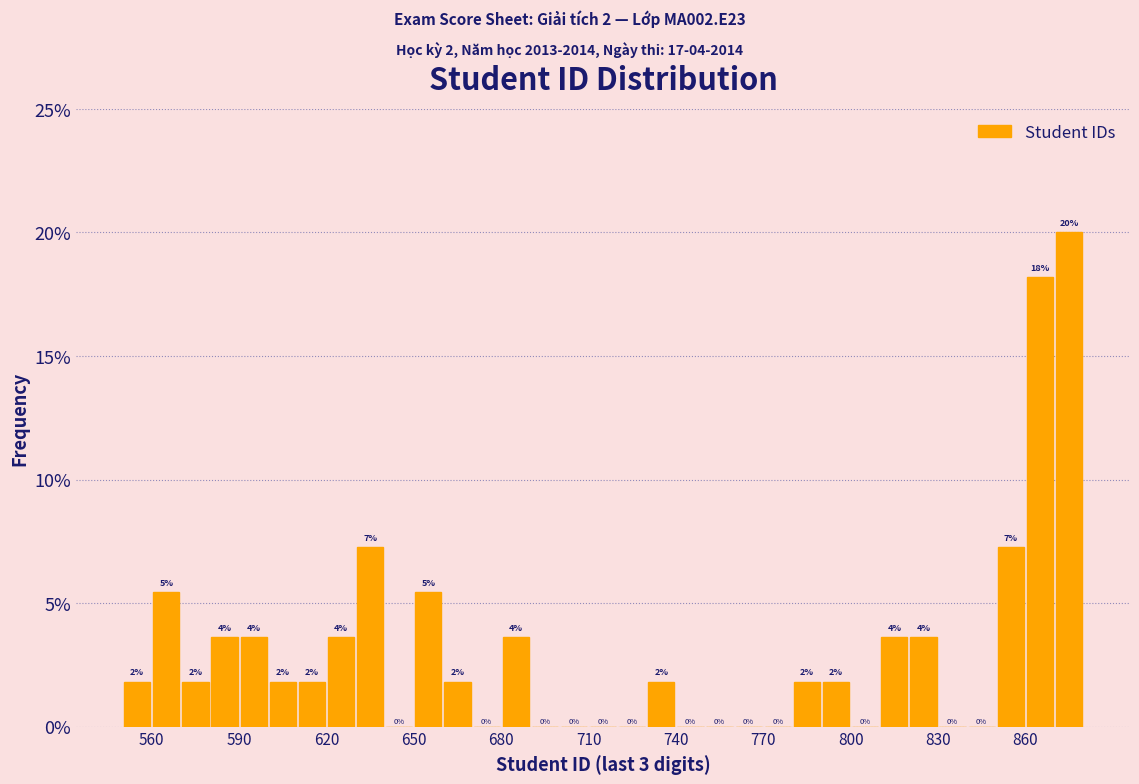

Around what value on the x-axis is the tallest bar? Give the approximate position of its centre, as read against the axis.

875